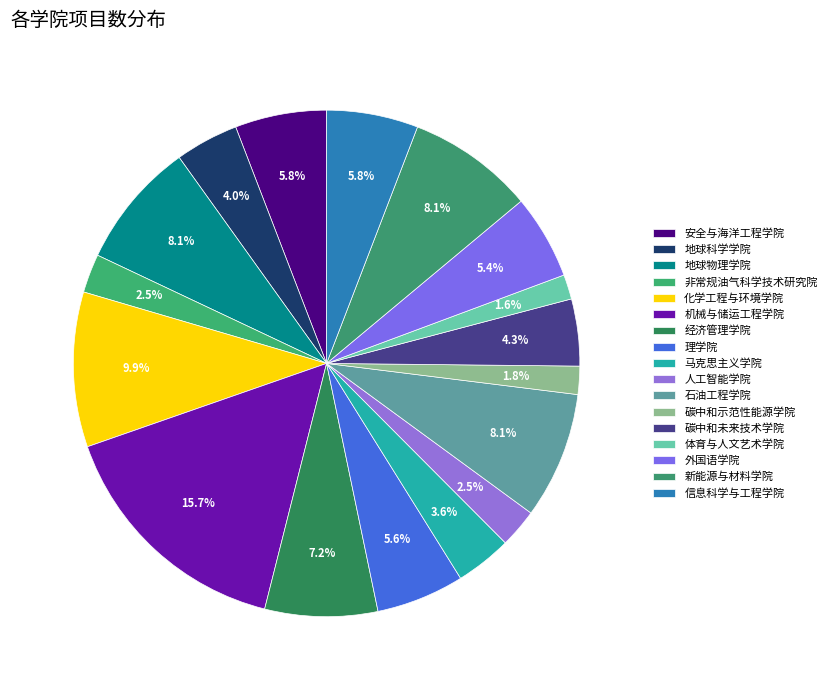

How many segments does this pie chart have?

17